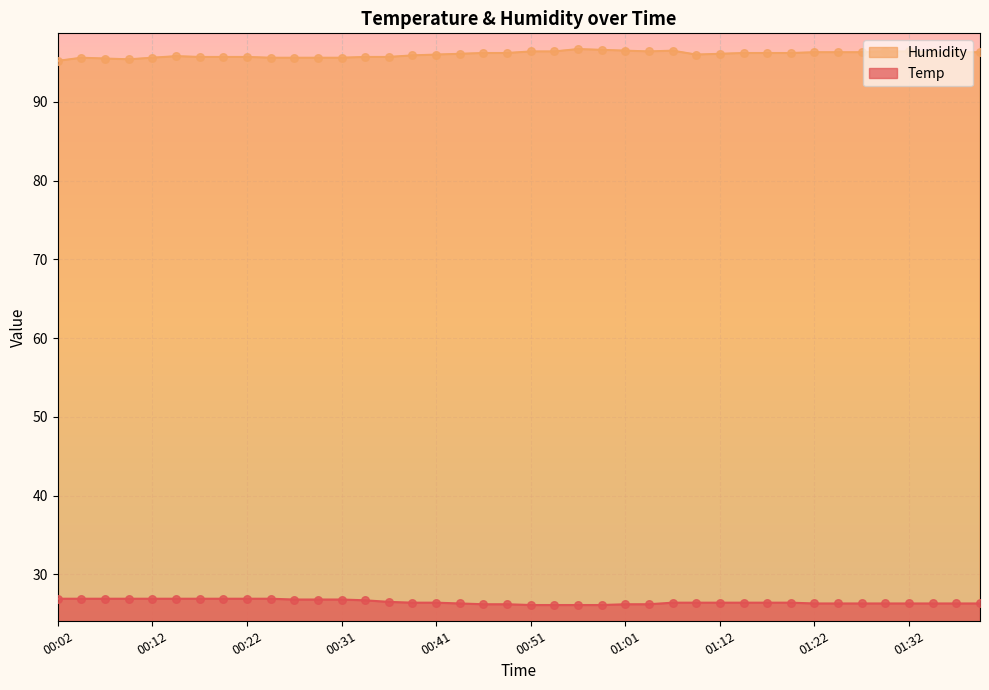

What is the total value across all series at 01:27?

122.6